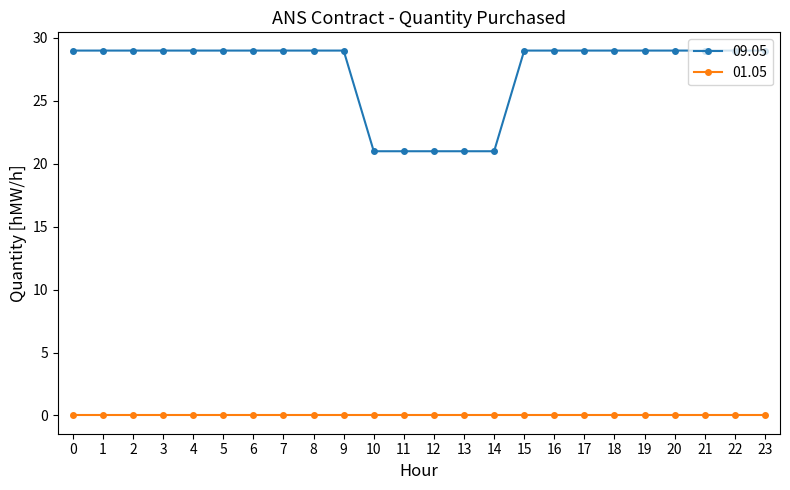

List the series in order of their peak value, highest first.

09.05, 01.05